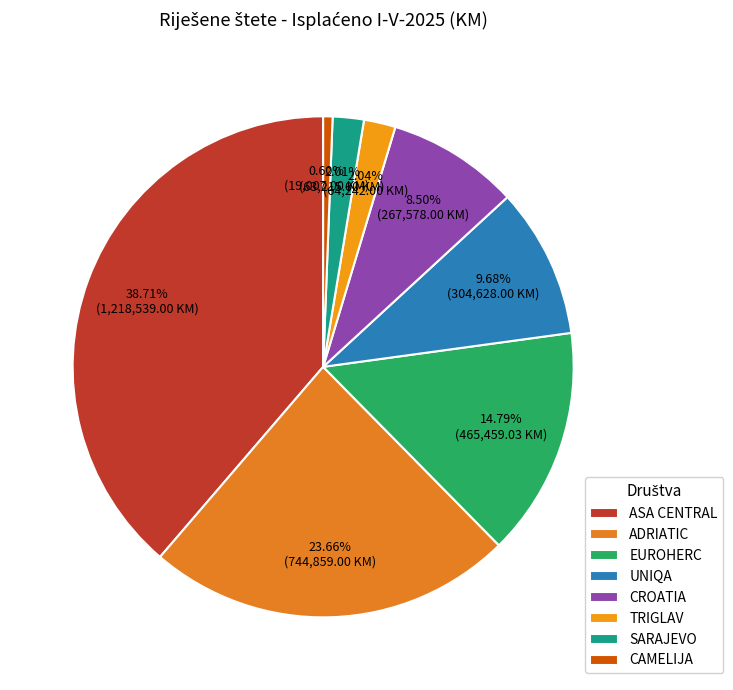

Does any single category account for the majority?

No